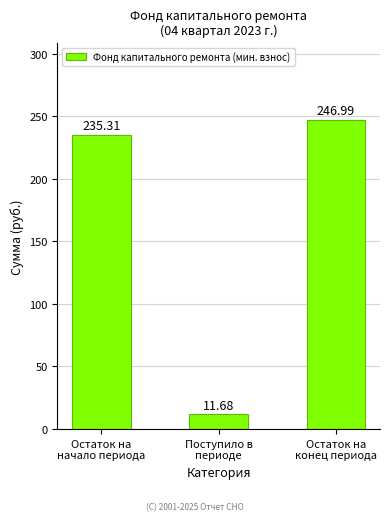

Reading left to right, transcribe all the data shown in this chart.

Остаток на
начало периода=235.3	Поступило в
периоде=11.7	Остаток на
конец периода=247.0